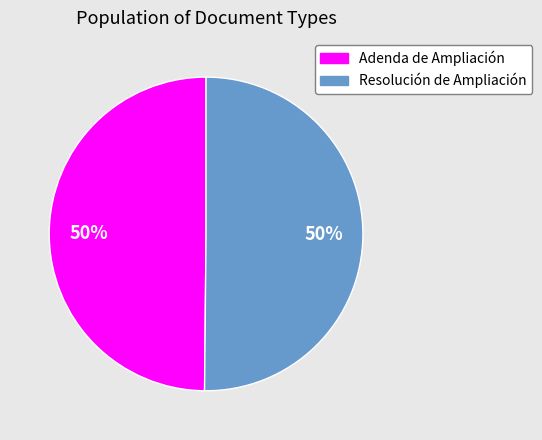

Combined, do Adenda de Ampliación and Resolución de Ampliación account for over 50%?

Yes